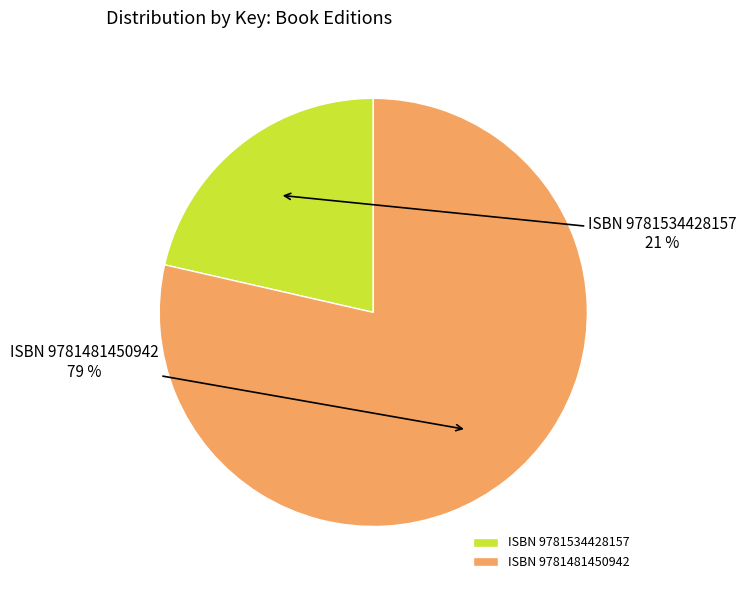

Count the number of slices in the pie.

2